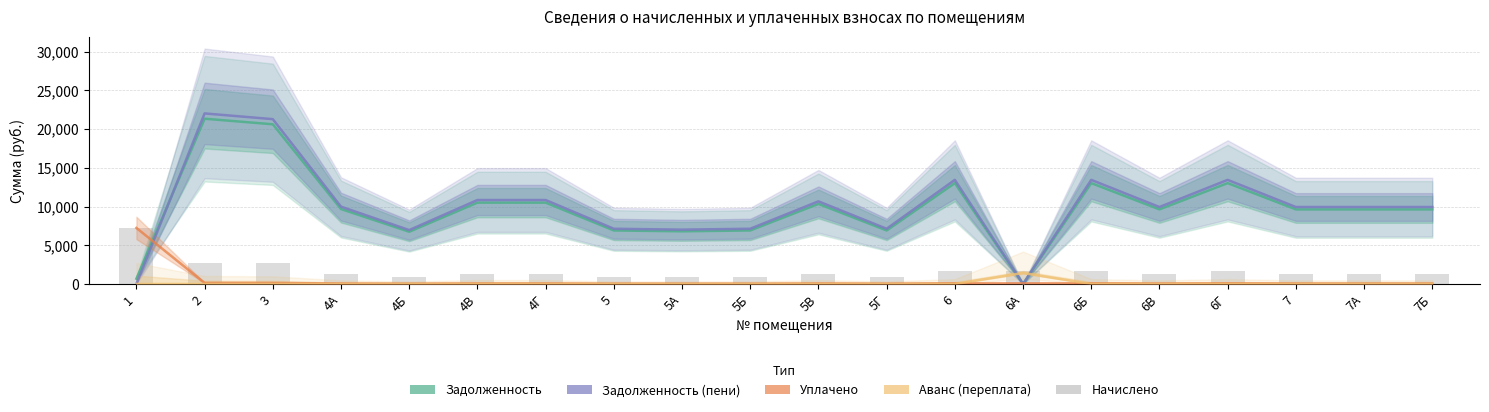

What is the maximum value shown in the chart?

22015.8